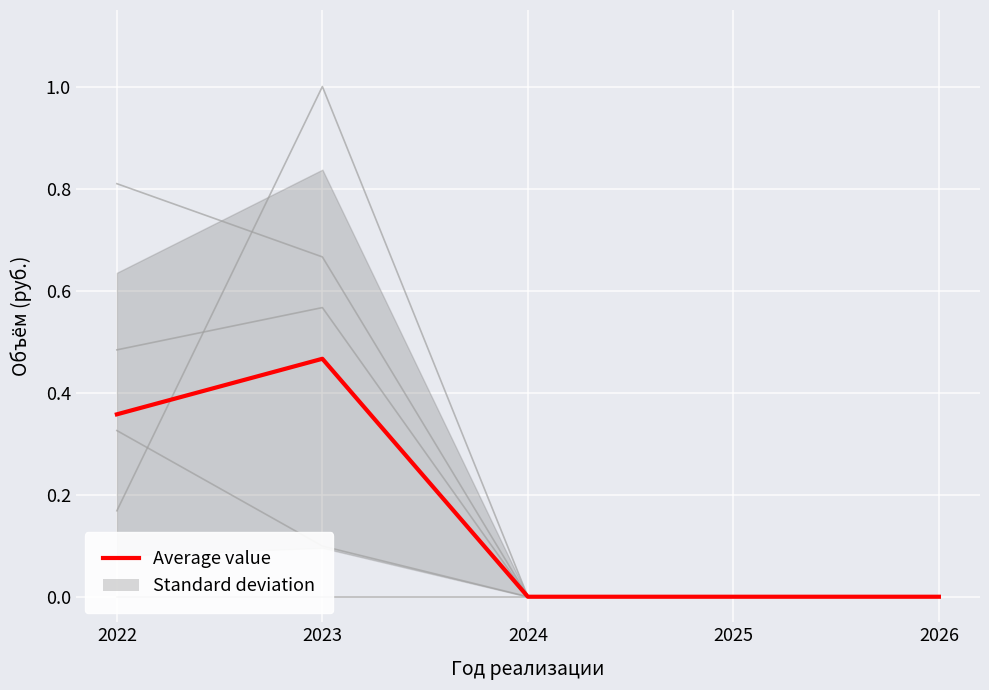

At how many categories does at least one series exceed 0?

2